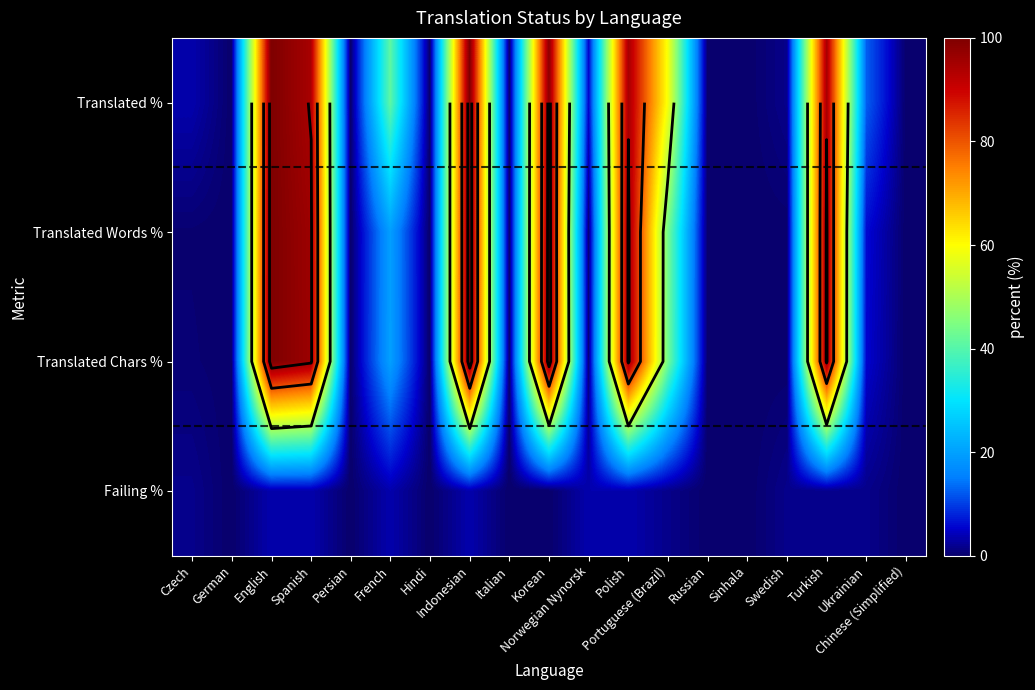

What is the maximum value shown in the chart?

100.0